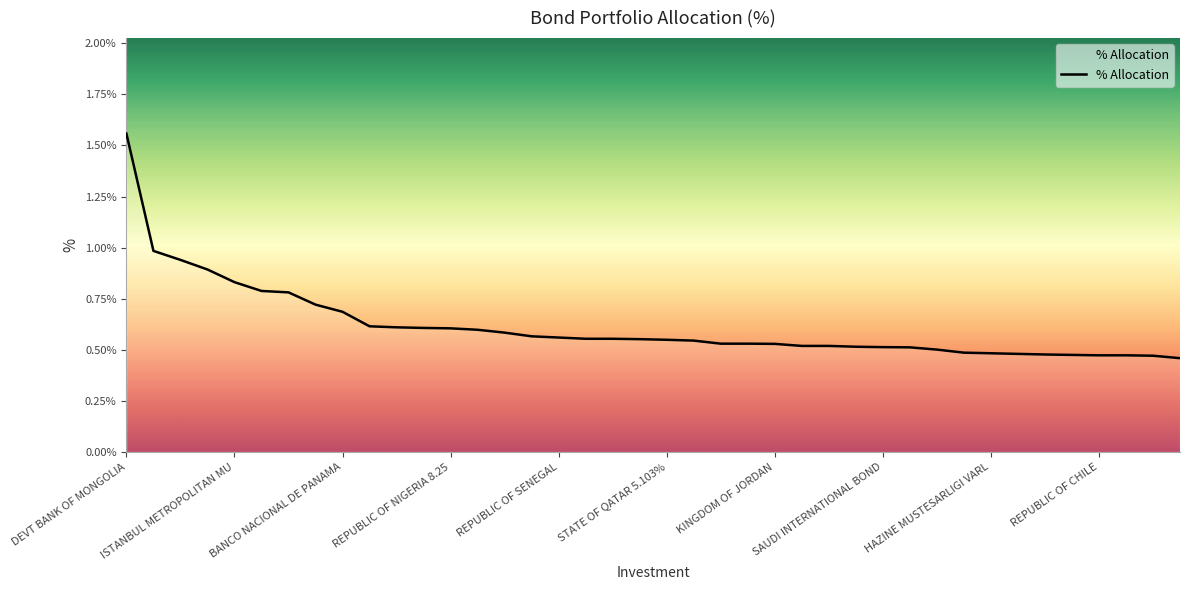

Does the chart have visible grid lines?

No